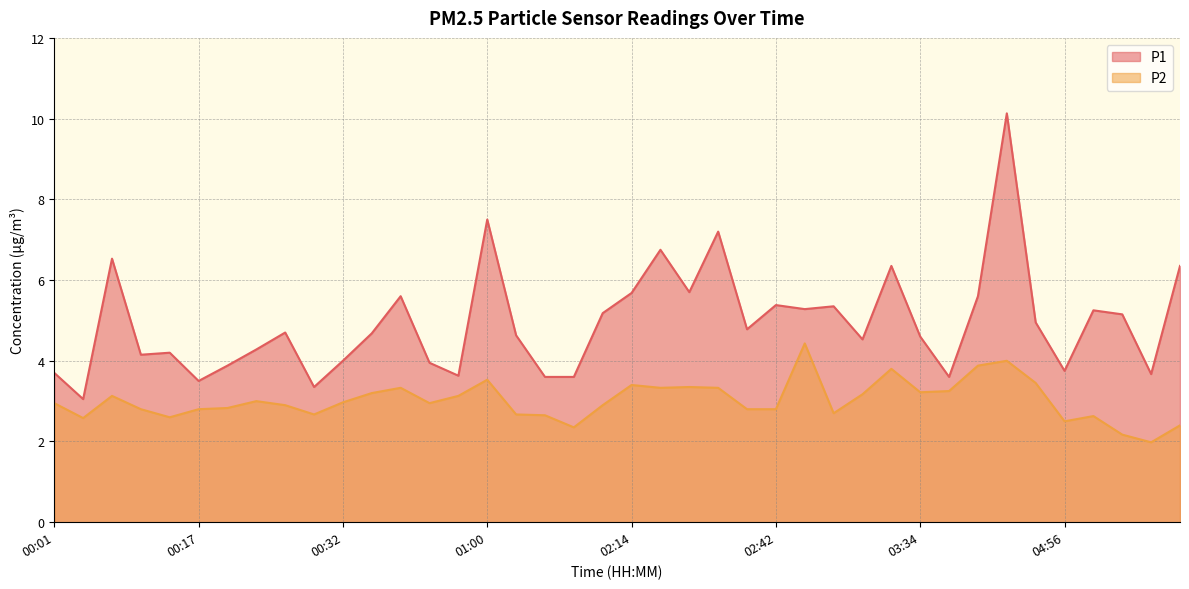

Which has a higher value, 00:38 or 00:41?

00:38